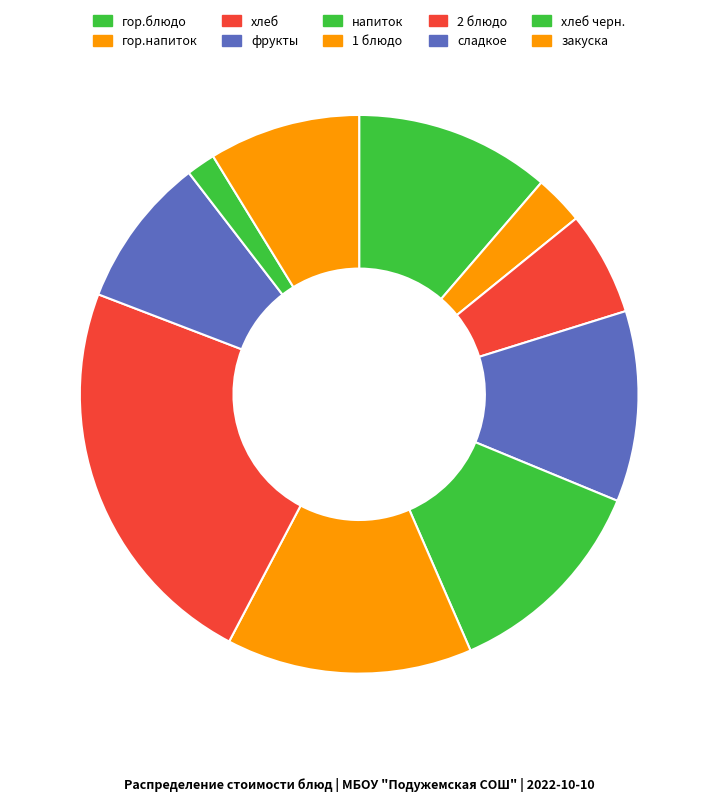

Is it true that закуска is 9% of the pie?

True